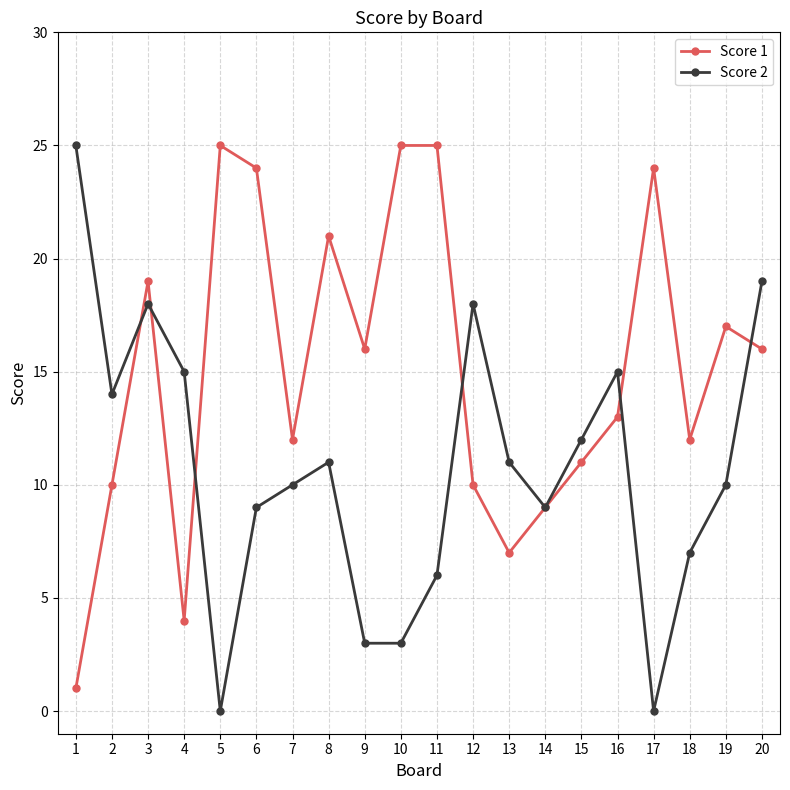

Rank the series by their average value, from lowest to highest.

Score 2, Score 1